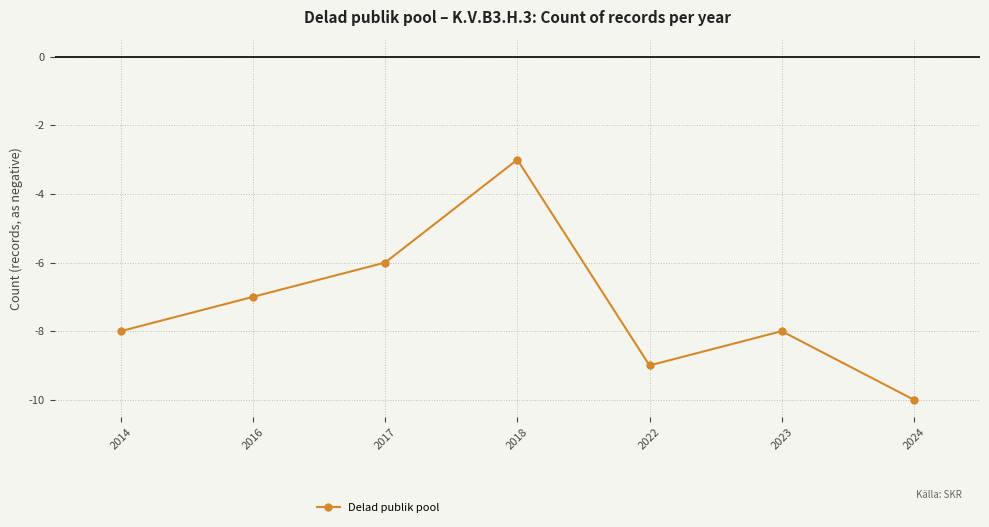

What is the difference between the second highest and second lowest values?

3